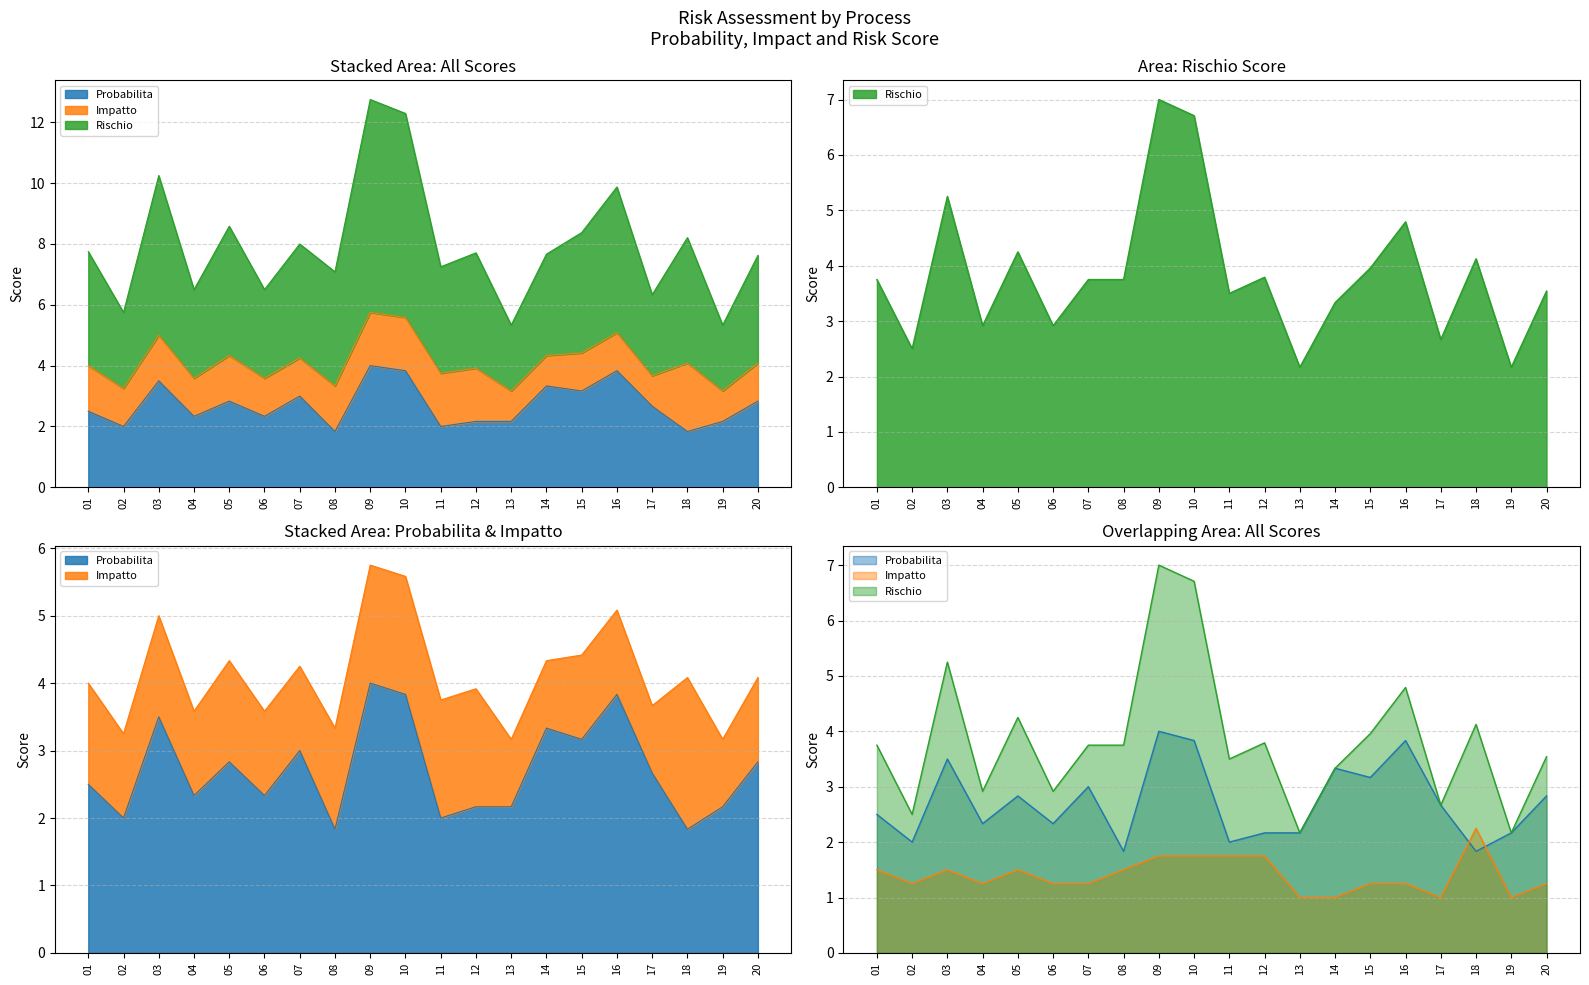

What are all the series names shown in the legend?

Probabilita, Impatto, Rischio